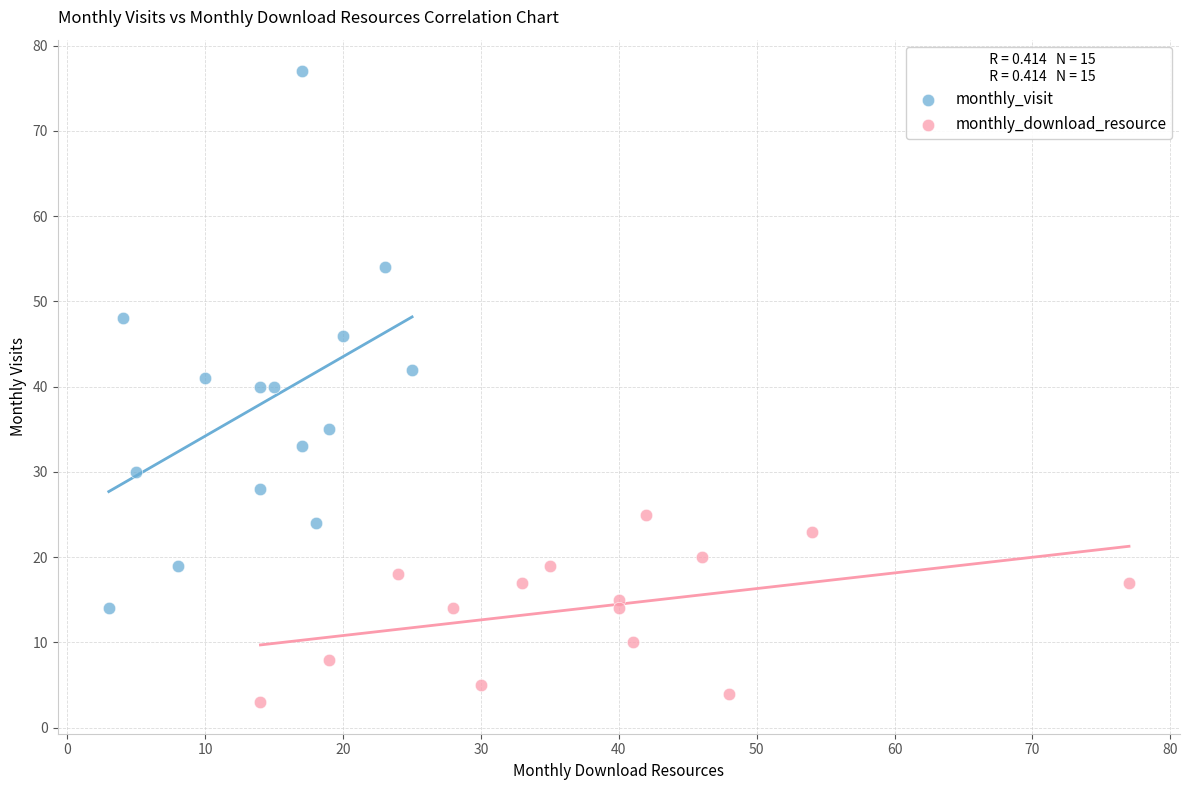

What are all the series names shown in the legend?

monthly_visit, monthly_download_resource